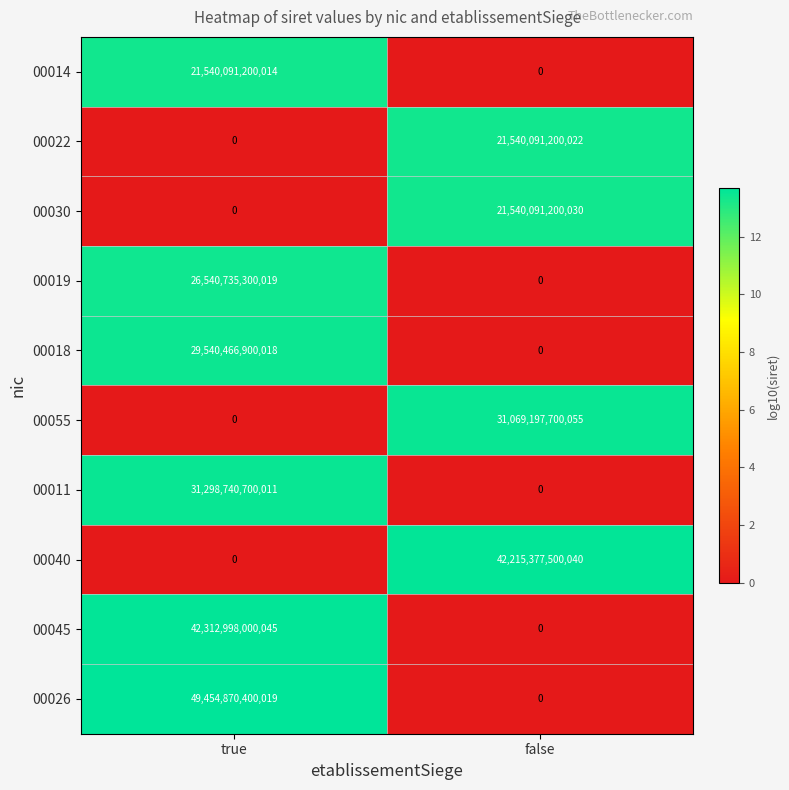

The 00045 series shows 0 at false. True or false?

True